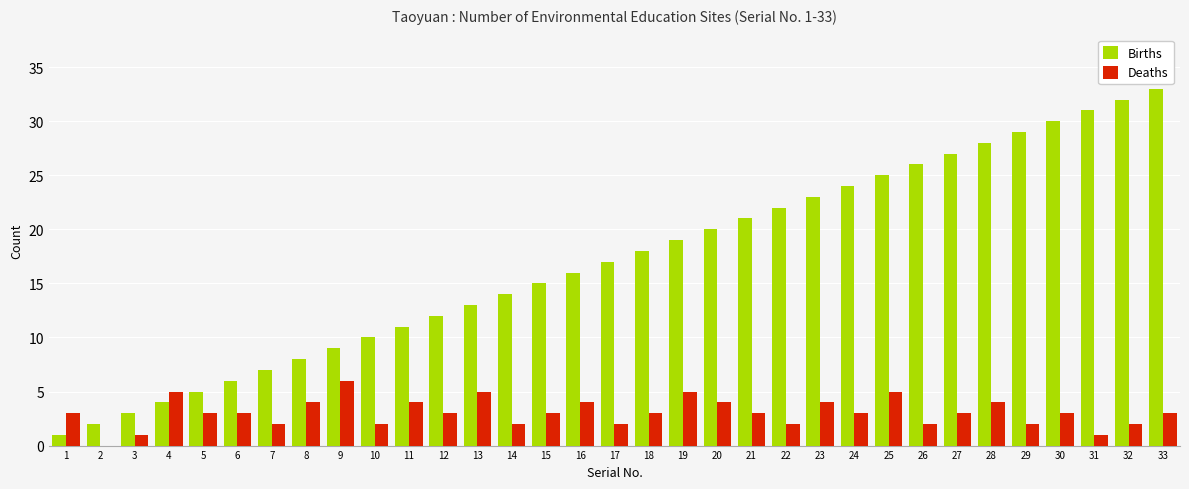

Count the number of categories in the chart.

33